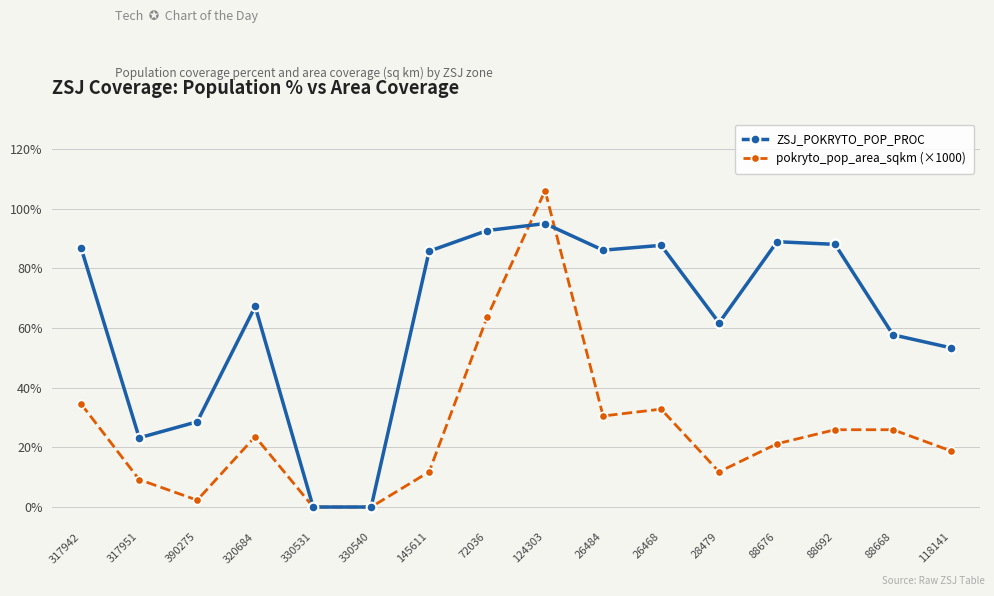

True or false: pokryto_pop_area_sqkm (×1000) has a value of 54.4 at 26484.

False